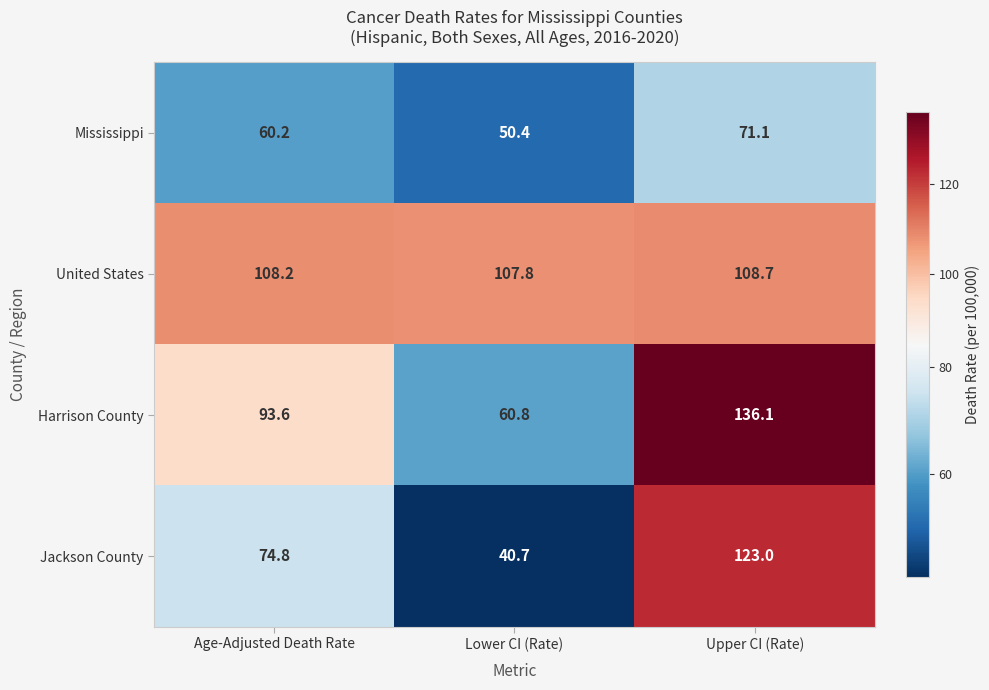

The Mississippi series shows 27.5 at Age-Adjusted Death Rate. True or false?

False